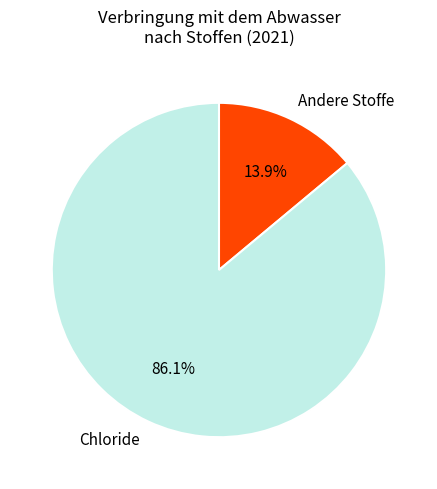

Which has a higher value, Andere Stoffe or Chloride?

Chloride